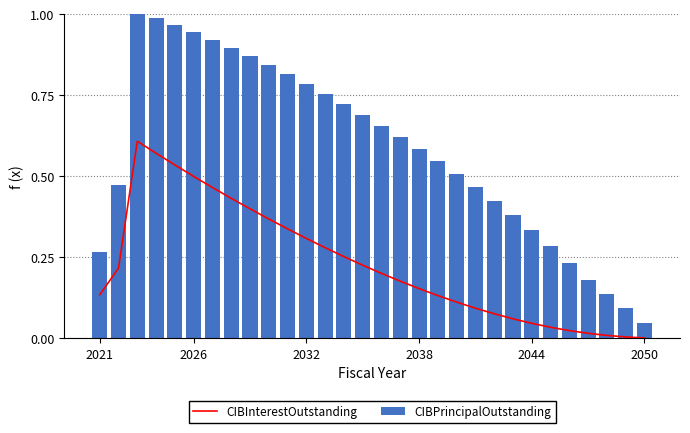

Between 8 and 10, which is larger?

8